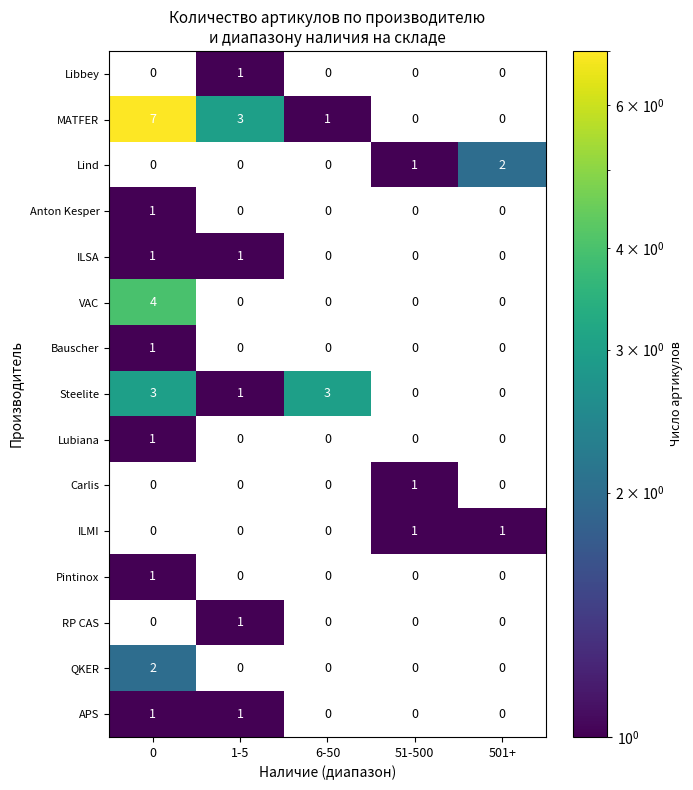

Which series has the largest range (max minus min)?

MATFER